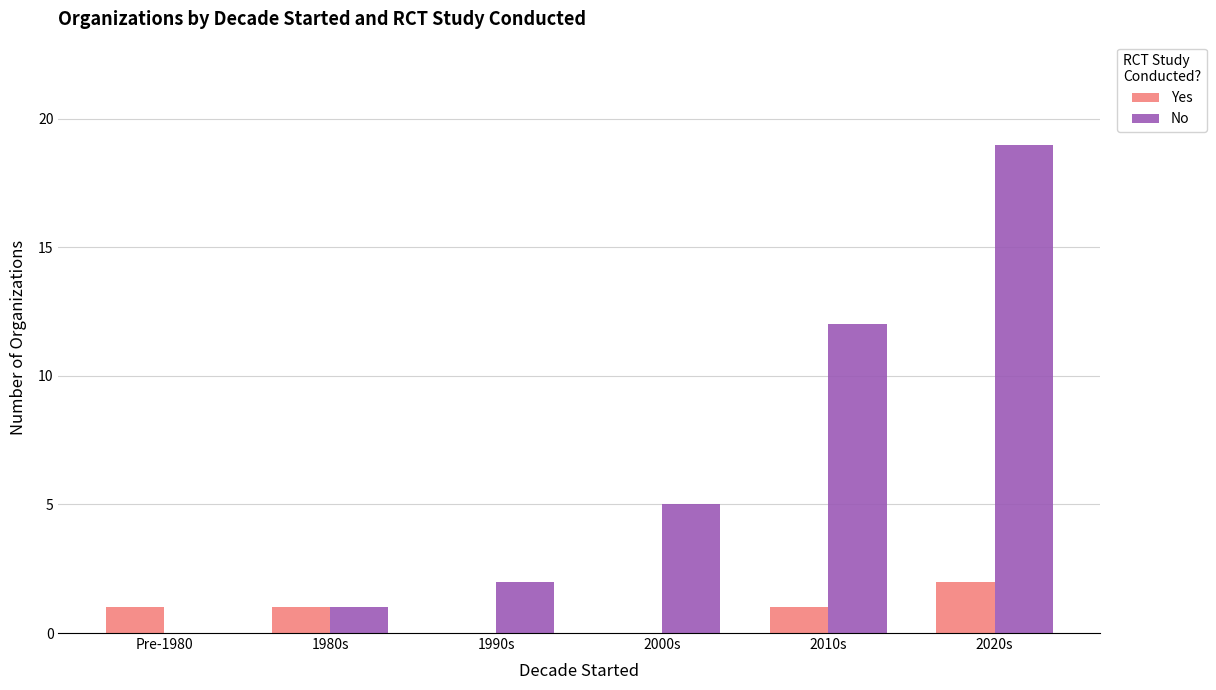

The value of No at Pre-1980 is -11. True or false?

False